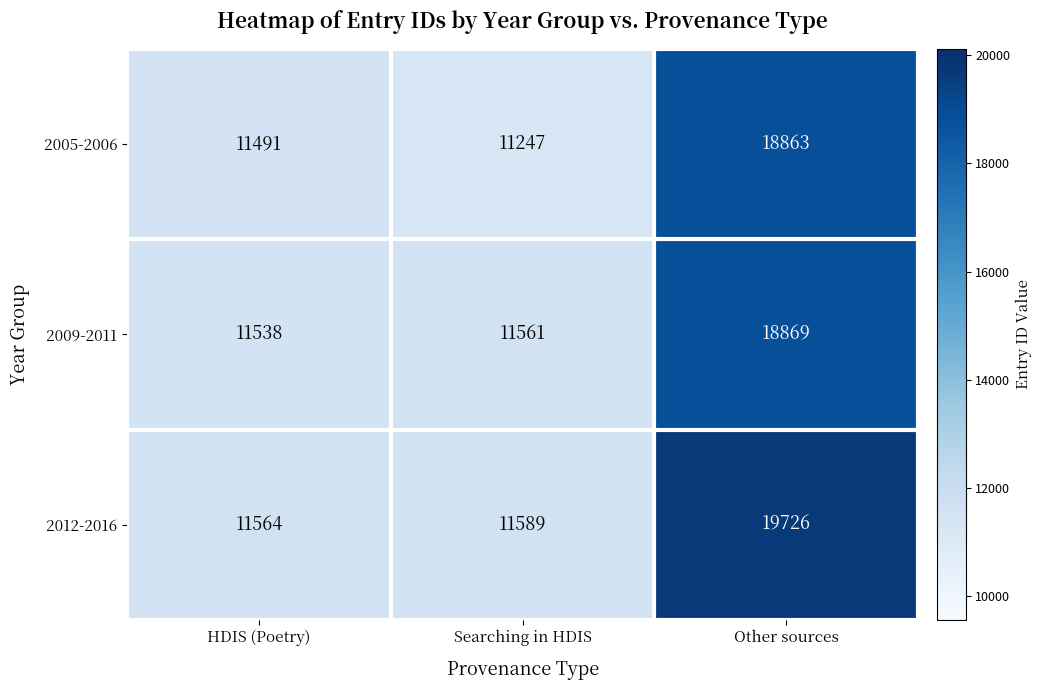

Which series has the largest total across all categories?

2012-2016